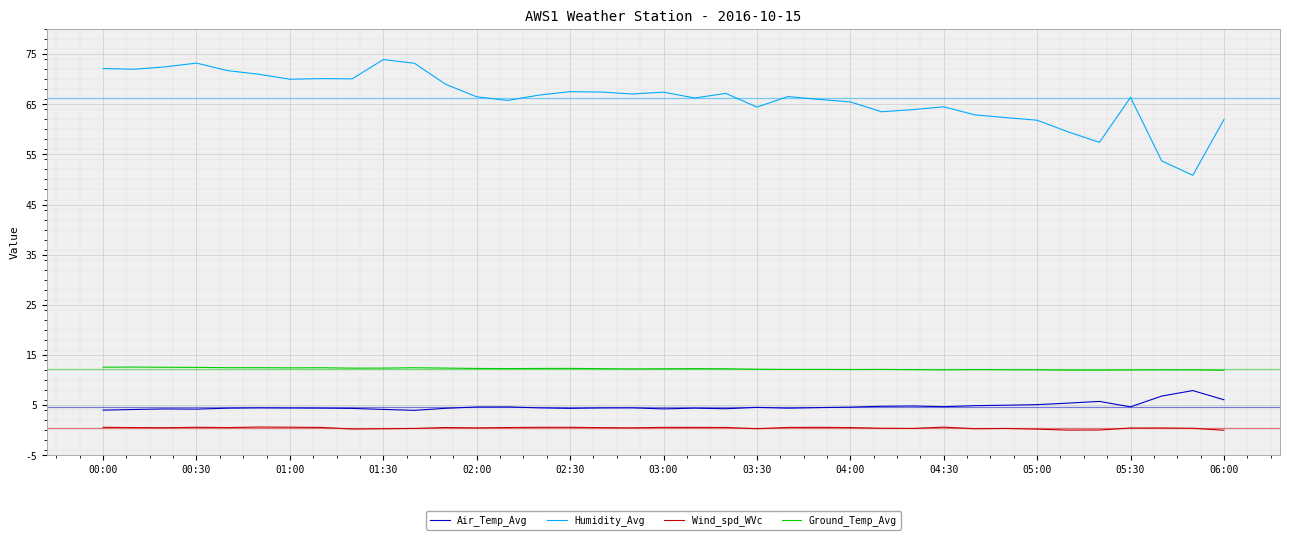

Rank the series by their maximum value, from highest to lowest.

Humidity_Avg, Ground_Temp_Avg, Air_Temp_Avg, Wind_spd_WVc